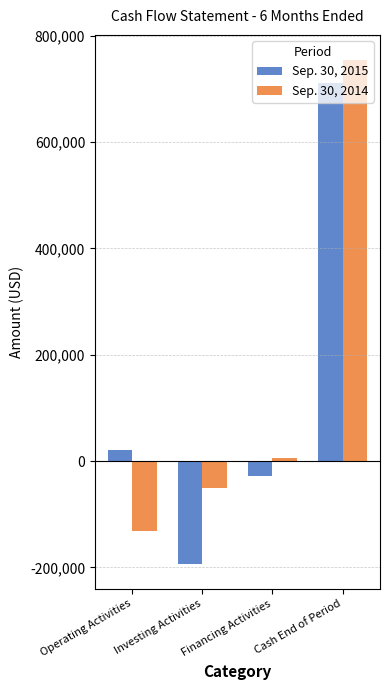

How many groups of bars are there?

4